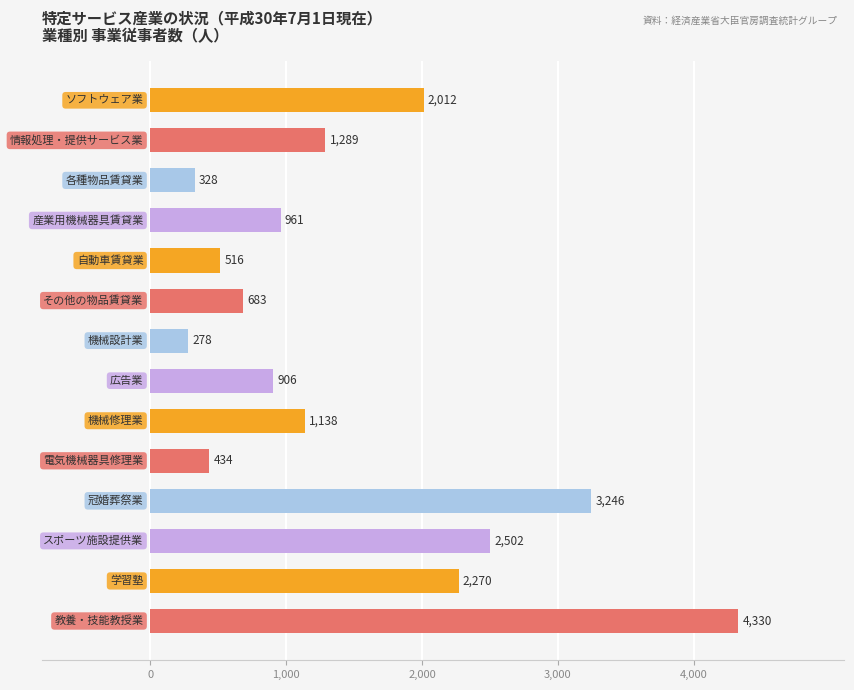

How many bars are there in total?

14